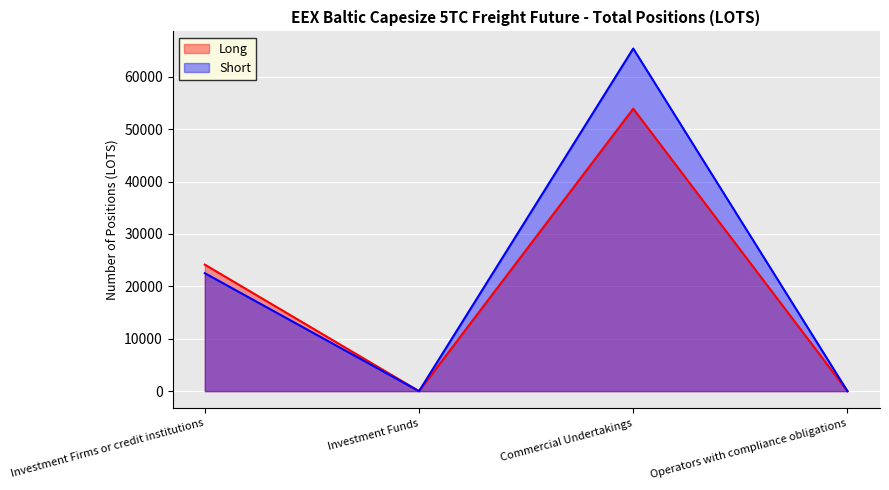

How many data points in Long are above 24147?

2